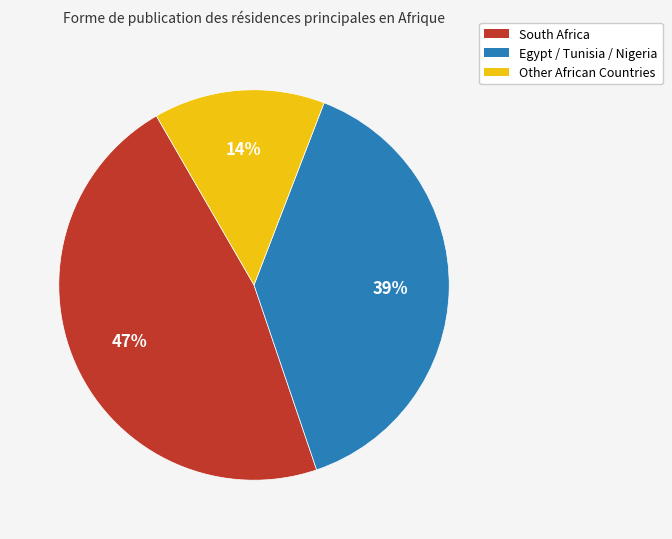

Is there any slice that represents more than half of the pie?

No